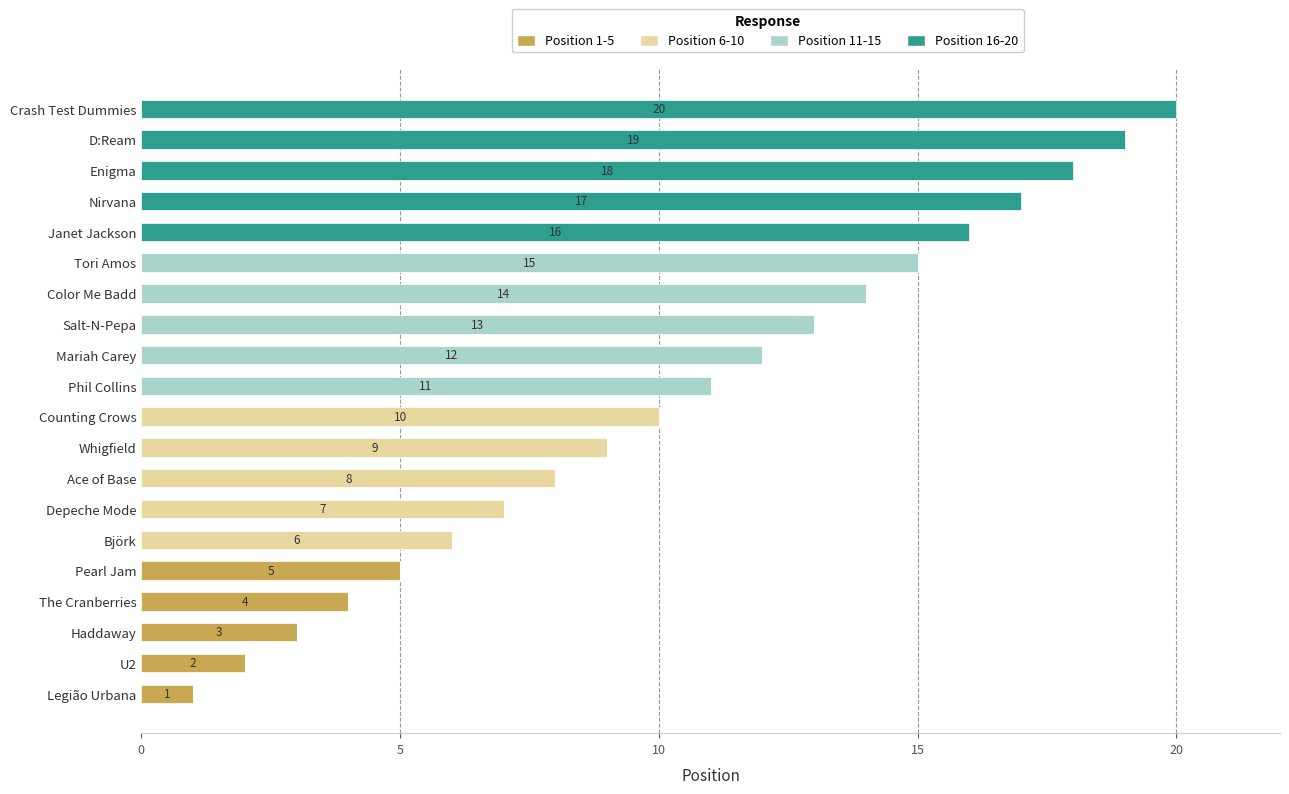

How many series are shown in this chart?

4